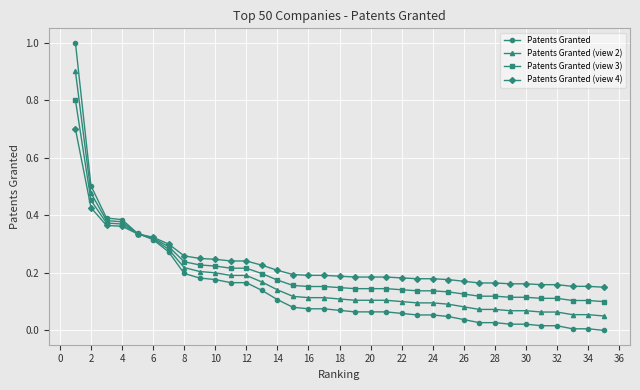

What are all the series names shown in the legend?

Patents Granted, Patents Granted (view 2), Patents Granted (view 3), Patents Granted (view 4)